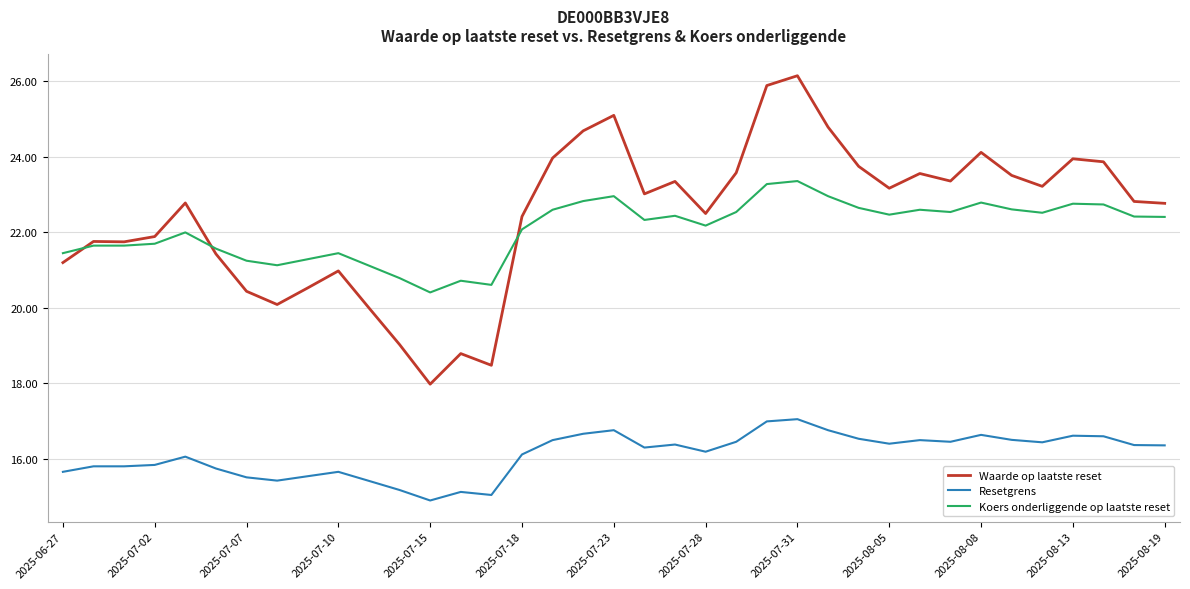

What is the difference between the maximum and second lowest values in the Waarde op laatste reset series?

7.7